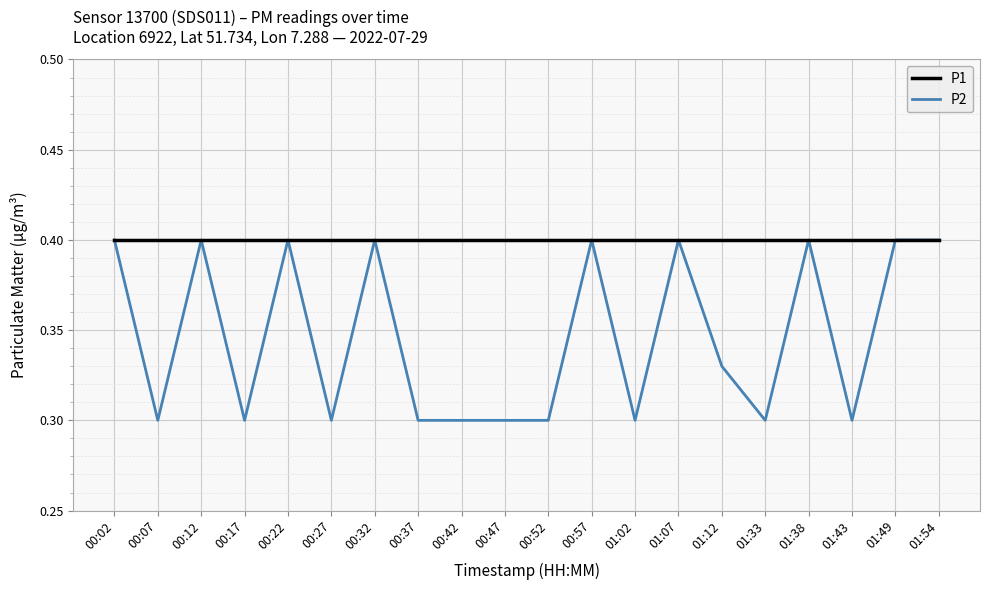

How many series are shown in this chart?

2